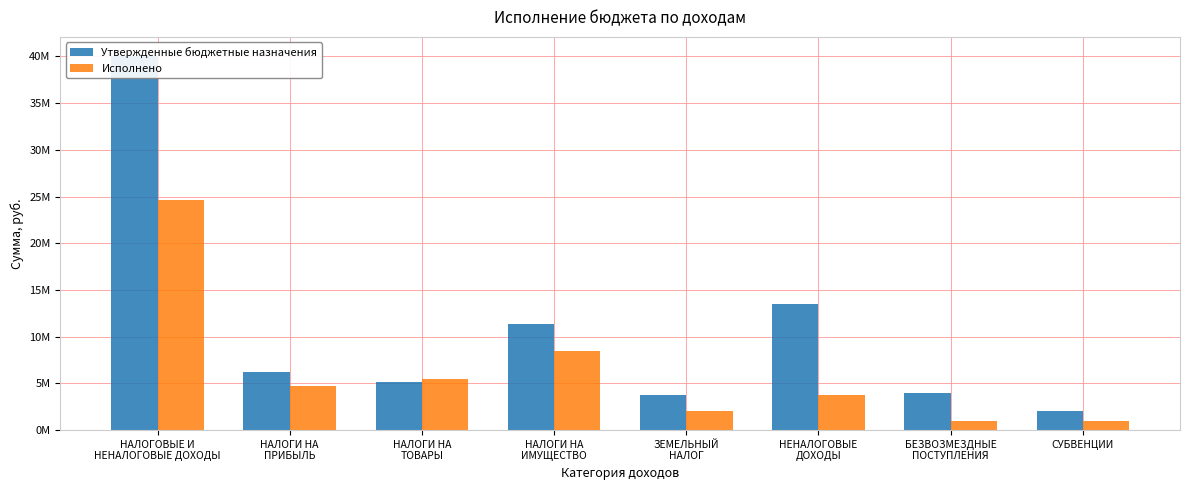

What are all the series names shown in the legend?

Утвержденные бюджетные назначения, Исполнено